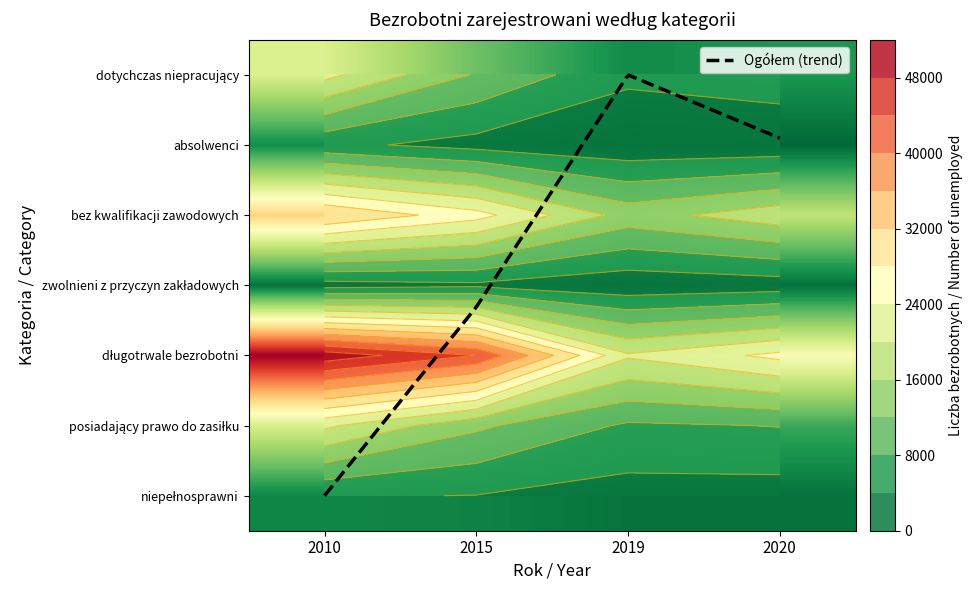

Reading left to right, what are all the values shown in this chart?

dotychczas niepracujący: 21151	11547	4751	5979
absolwenci: 5006	2591	1062	1224
bez kwalifikacji zawodowych: 31964	25557	14251	18378
zwolnieni z przyczyn zakładowych: 2290	3179	1208	1981
długotrwale bezrobotni: 50494	43963	20506	25022
posiadający prawo do zasiłku: 20834	12775	7414	8141
niepełnosprawni: 4281	3924	2362	2236